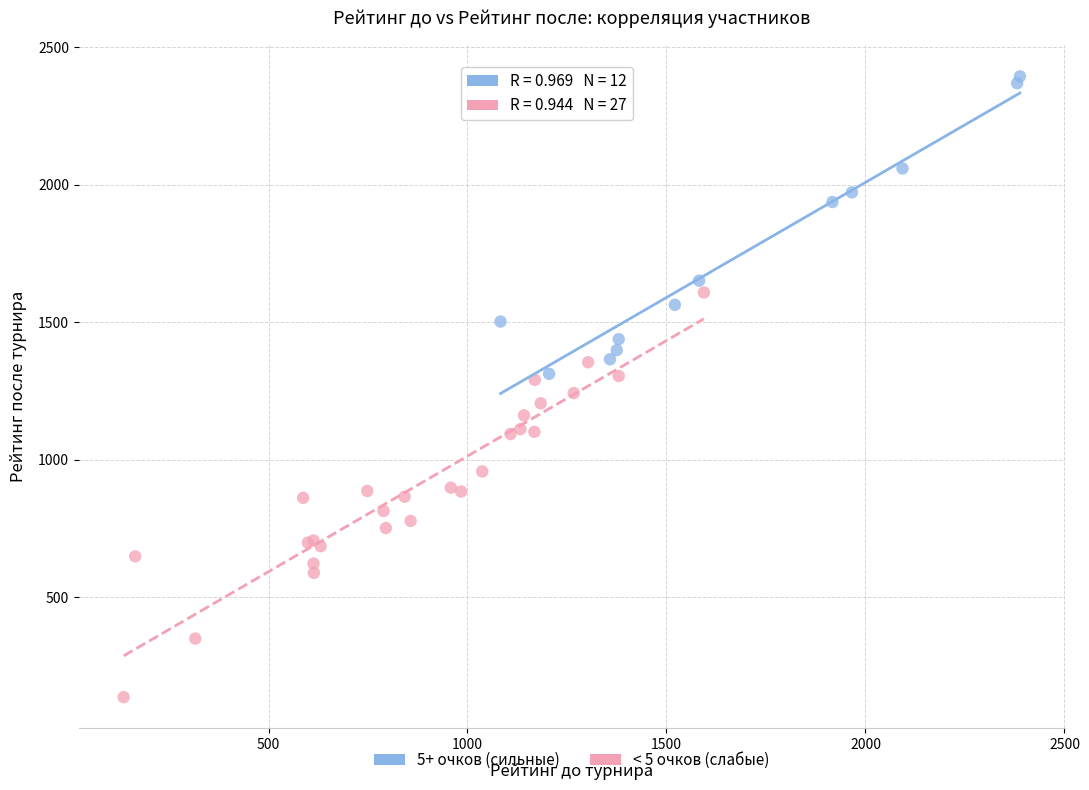

Which series has the widest spread of Y values?

< 5 очков (слабые)